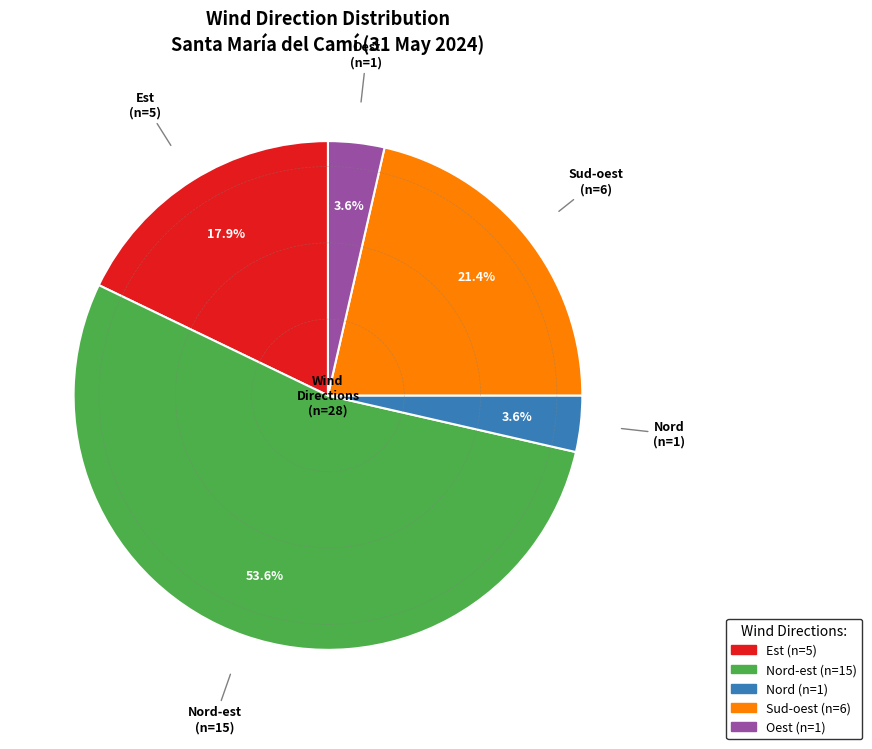

Is there any slice that represents more than half of the pie?

Yes